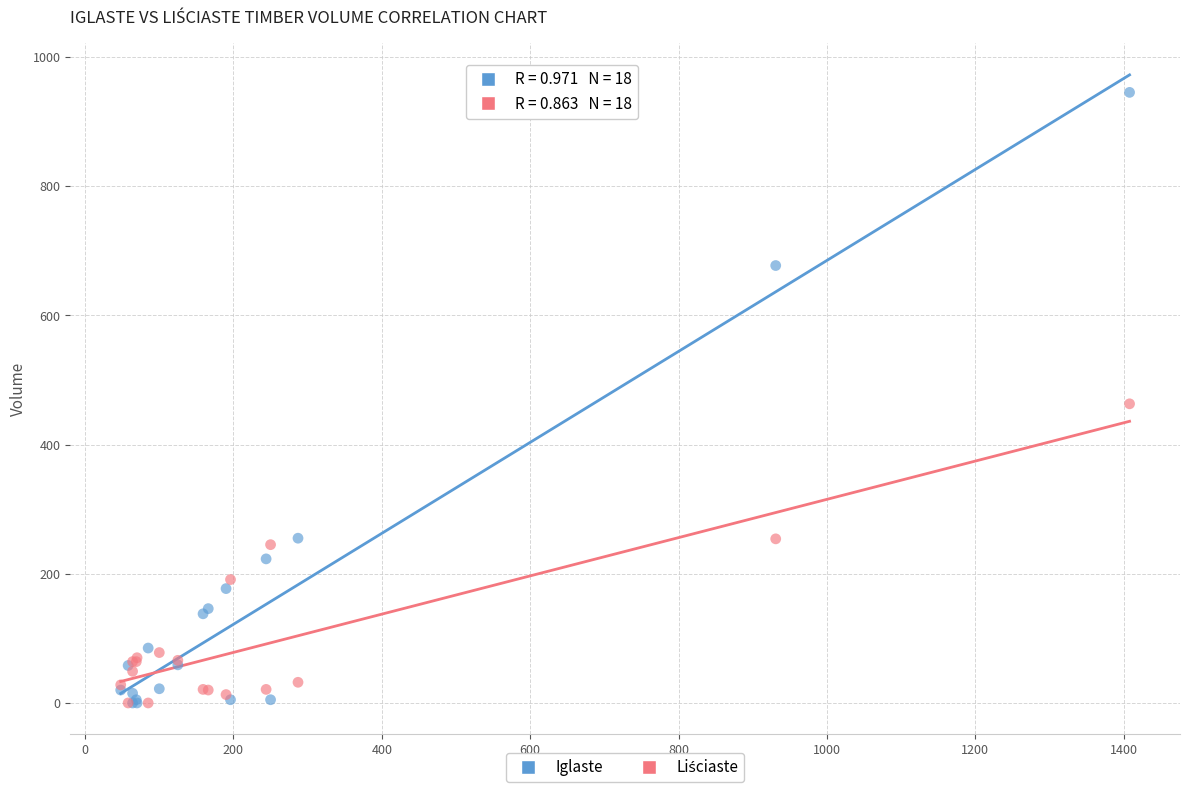

Which series reaches the maximum Y coordinate?

Iglaste